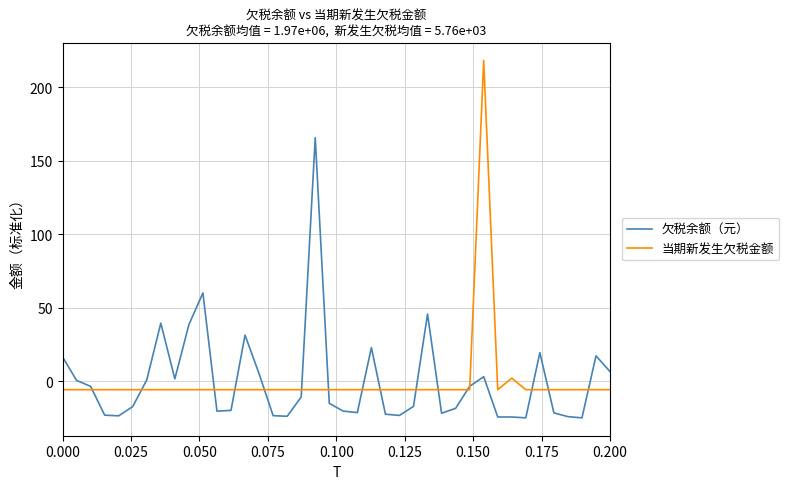

Rank the series by their maximum value, from lowest to highest.

欠税余额（元）, 当期新发生欠税金额